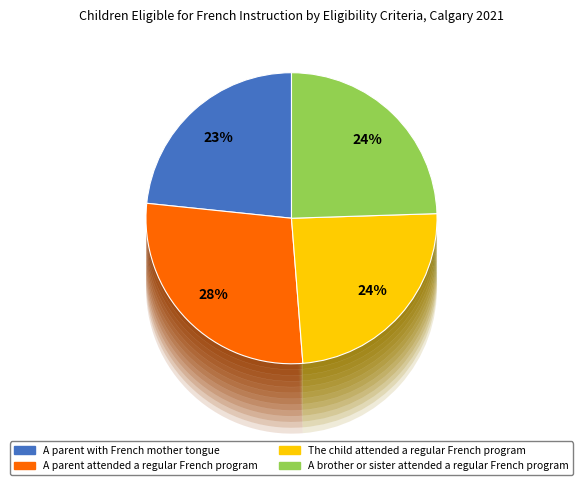

Is there any slice that represents more than half of the pie?

No